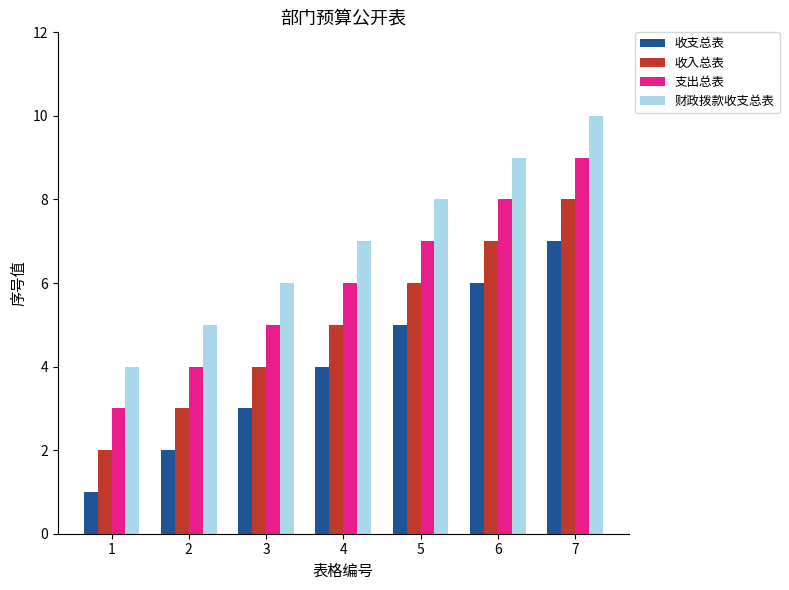

Does the chart contain stacked bars?

No